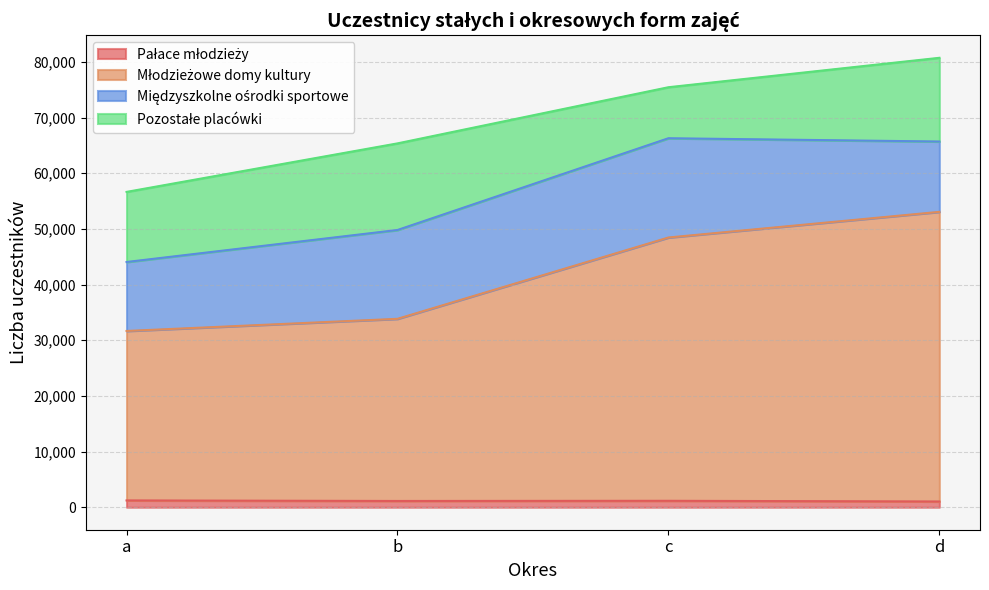

Does the chart display data point markers on the line(s)?

No